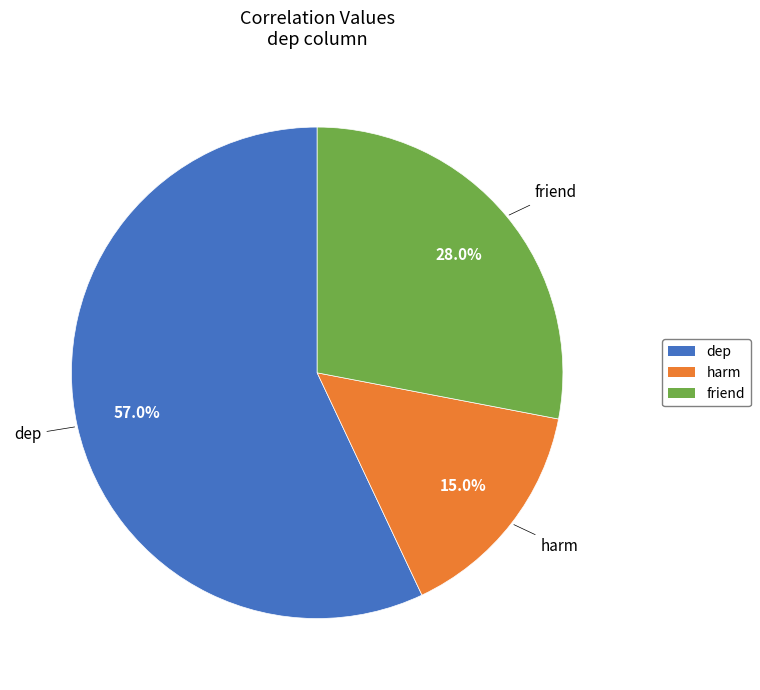

Is there a majority slice in this chart?

Yes